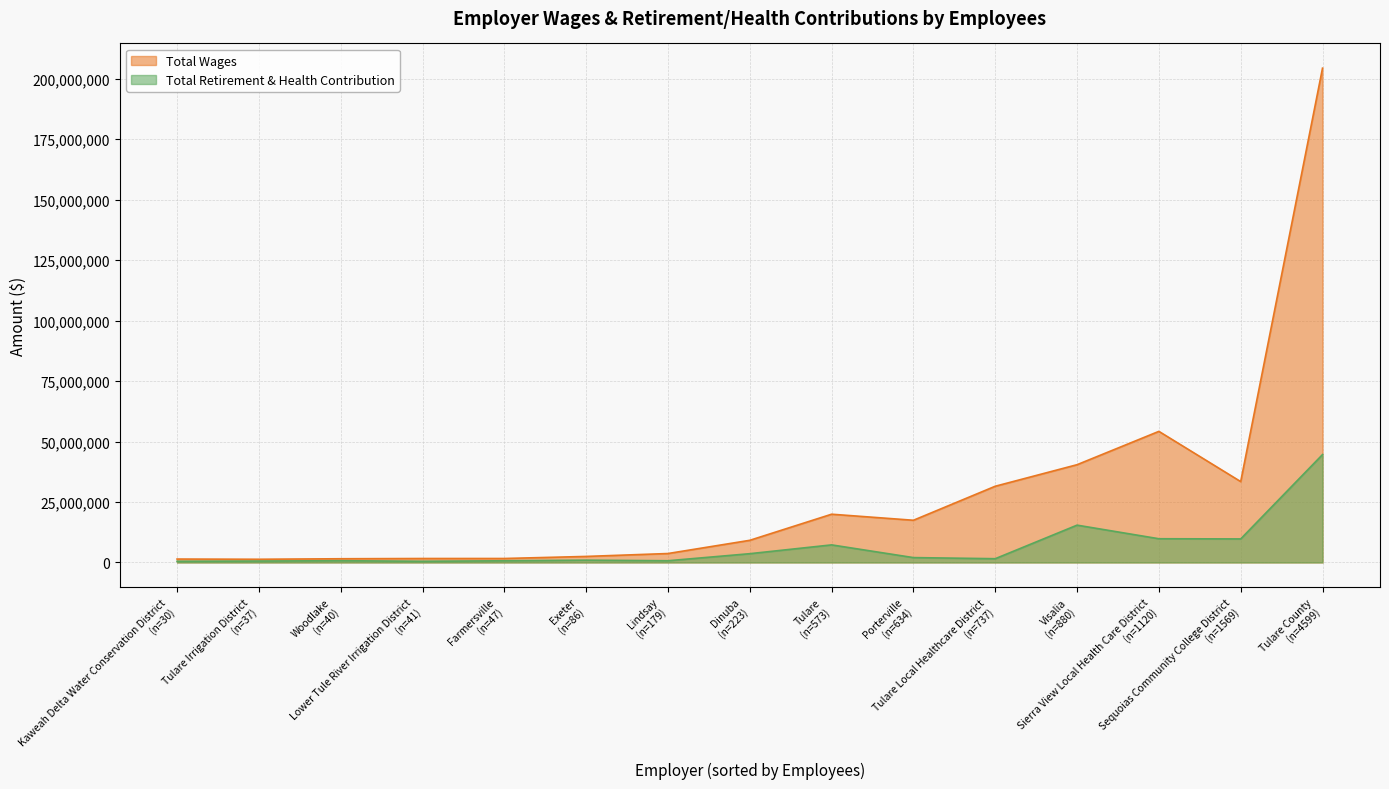

Reading left to right, transcribe all the data shown in this chart.

Total Wages: Tulare County=204318906.0	Sierra View Local Health Care District=54194956.0	Visalia=40417857.0	Sequoias Community College District=33433692.0	Tulare Local Healthcare District=31513761.0	Tulare=19951313.0	Porterville=17451762.0	Dinuba=9165514.6	Lindsay=3701597.0	Exeter=2501717.0	Farmersville=1648289.0	Lower Tule River Irrigation District=1642294.0	Woodlake=1542441.0	Kaweah Delta Water Conservation District=1419032.0	Tulare Irrigation District=1332389.0
Total Retirement & Health Contribution: Tulare County=44600673.0	Sierra View Local Health Care District=9812960.0	Visalia=15428671.0	Sequoias Community College District=9739629.0	Tulare Local Healthcare District=1562602.0	Tulare=7273527.0	Porterville=2019275.0	Dinuba=3635198.0	Lindsay=719159.0	Exeter=955659.0	Farmersville=704872.0	Lower Tule River Irrigation District=501376.0	Woodlake=731186.0	Kaweah Delta Water Conservation District=490622.0	Tulare Irrigation District=593545.0